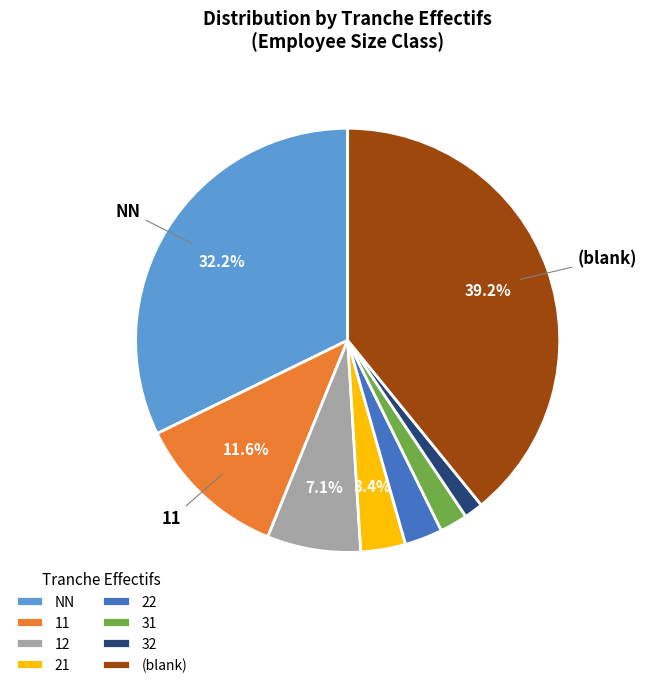

Is NN the majority of the pie?

No